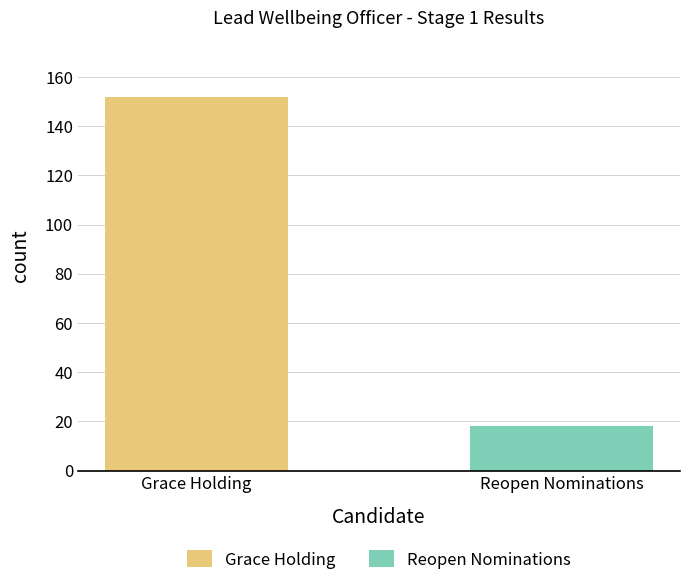

What is the minimum value shown in the chart?

18